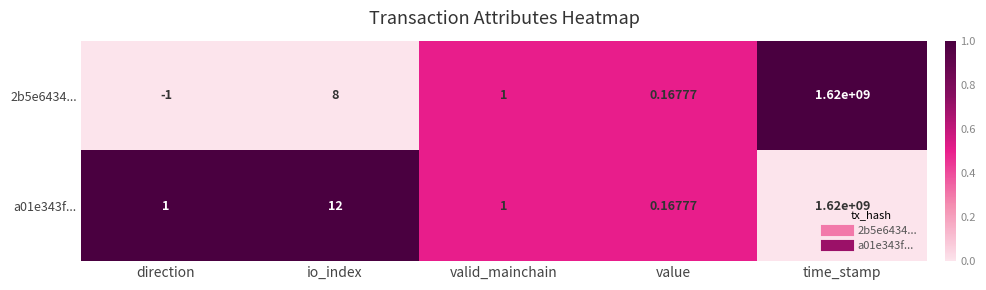

What is the spread (max minus min) of values at time_stamp?

0.0